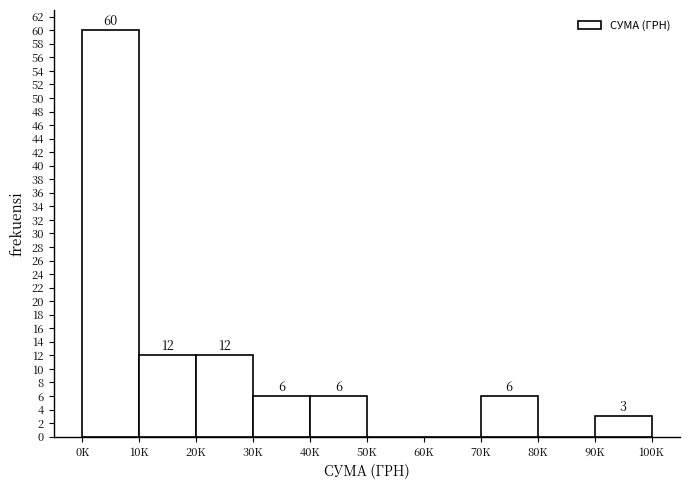

Reading right to left, extract all data points from this chart.

90K=3	80K=0	70K=6	60K=0	50K=0	40K=6	30K=6	20K=12	10K=12	0K=60